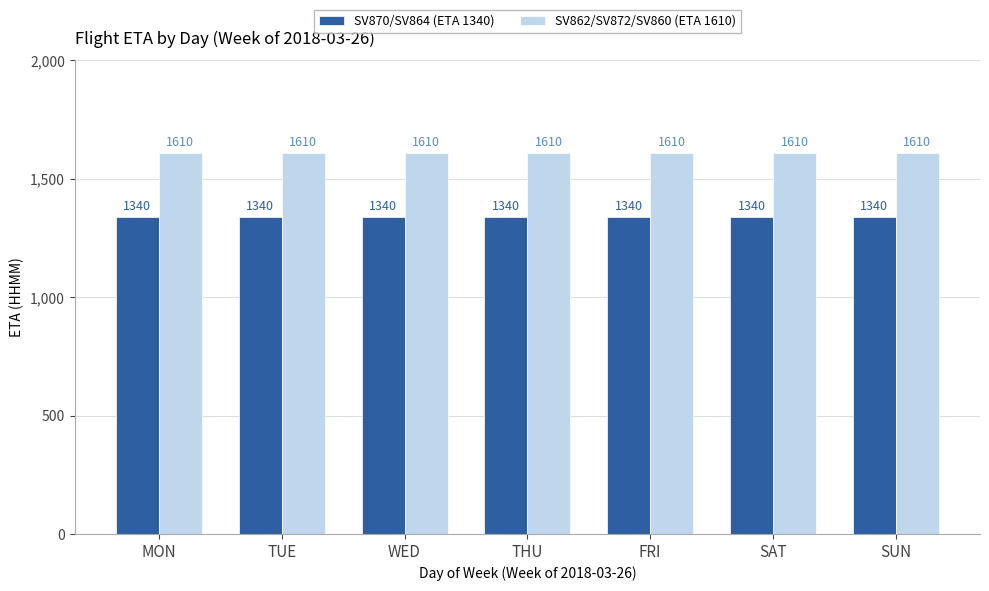

What is the average value of the SV862/SV872/SV860 (ETA 1610) series?

1610